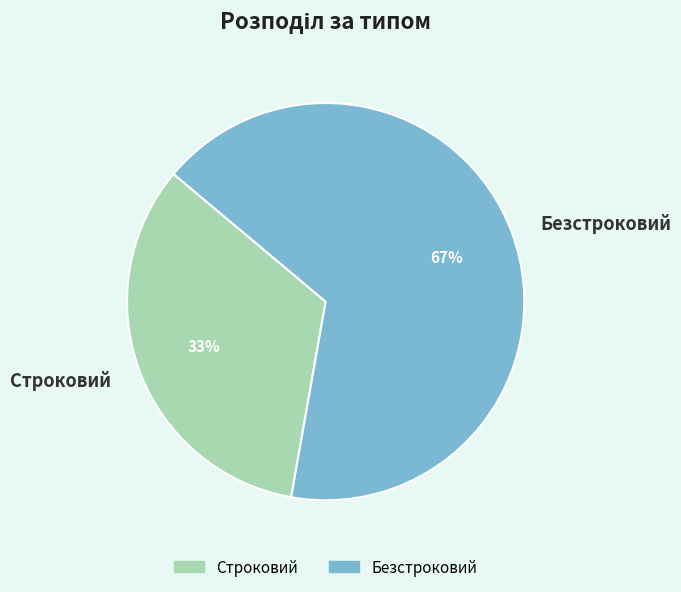

Which category has the smallest portion of the pie?

Строковий